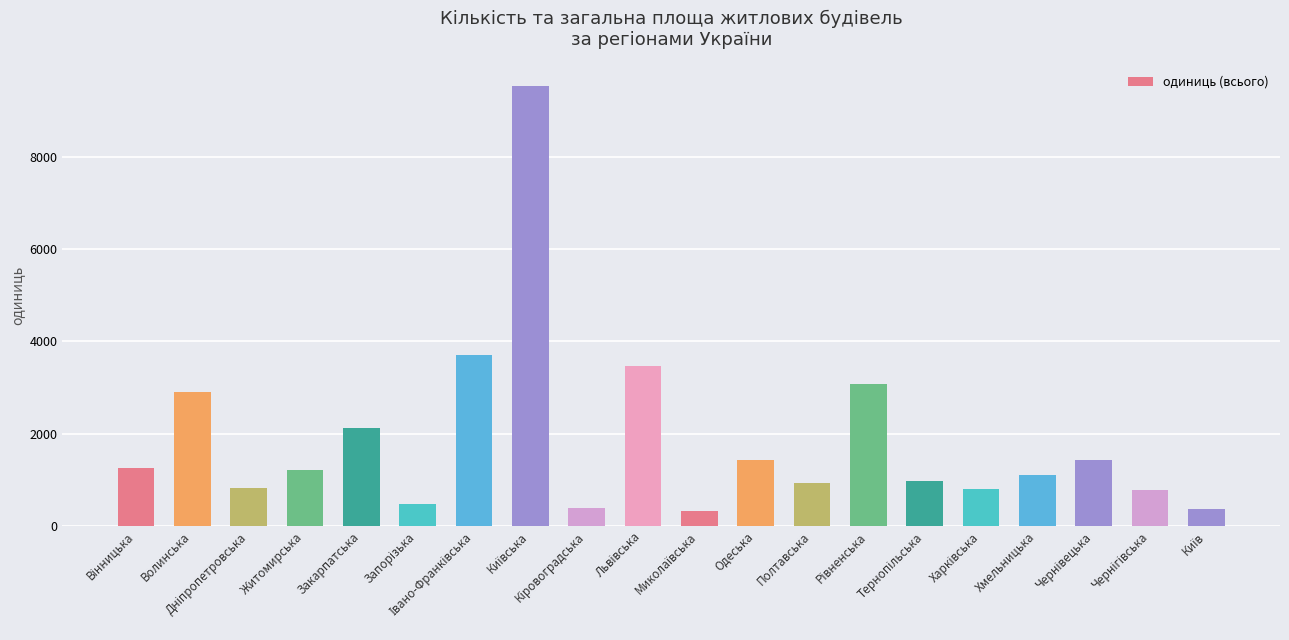

The value at Волинська is 2895. True or false?

True